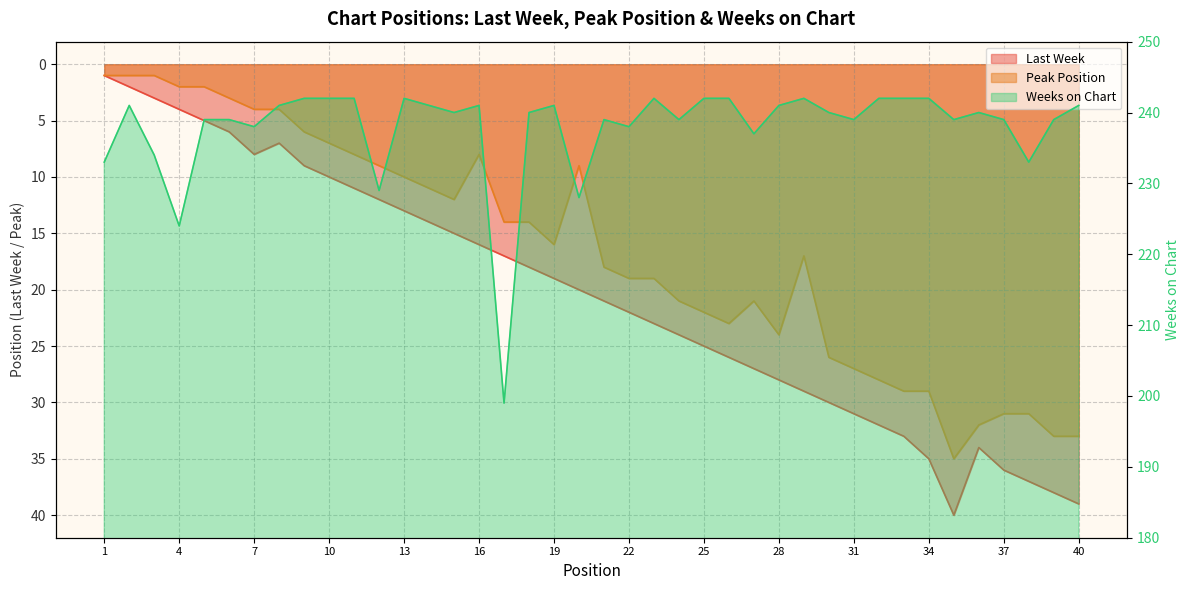

Is it true that Weeks on Chart equals 101 at 12?

False